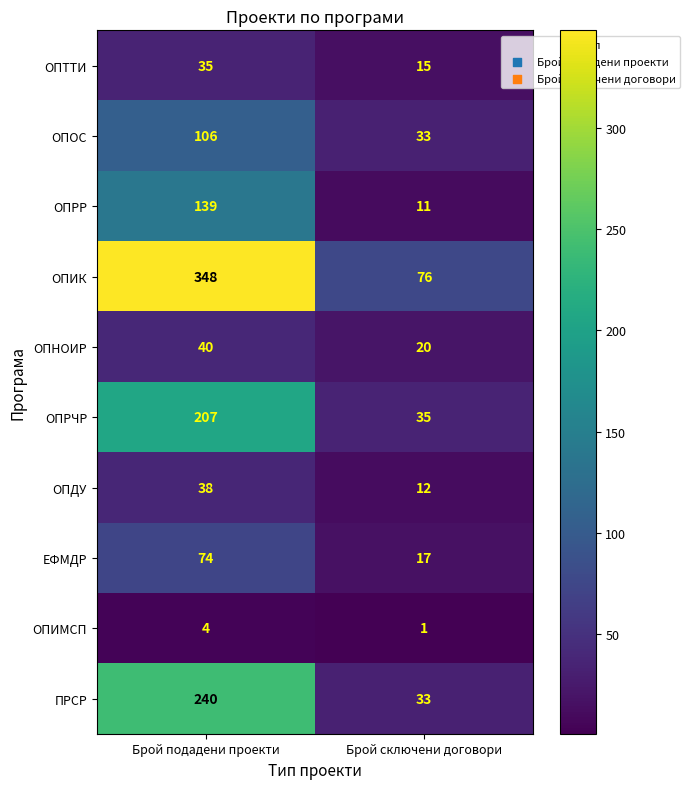

What is the difference between the maximum and minimum values in the ПРСР series?

207